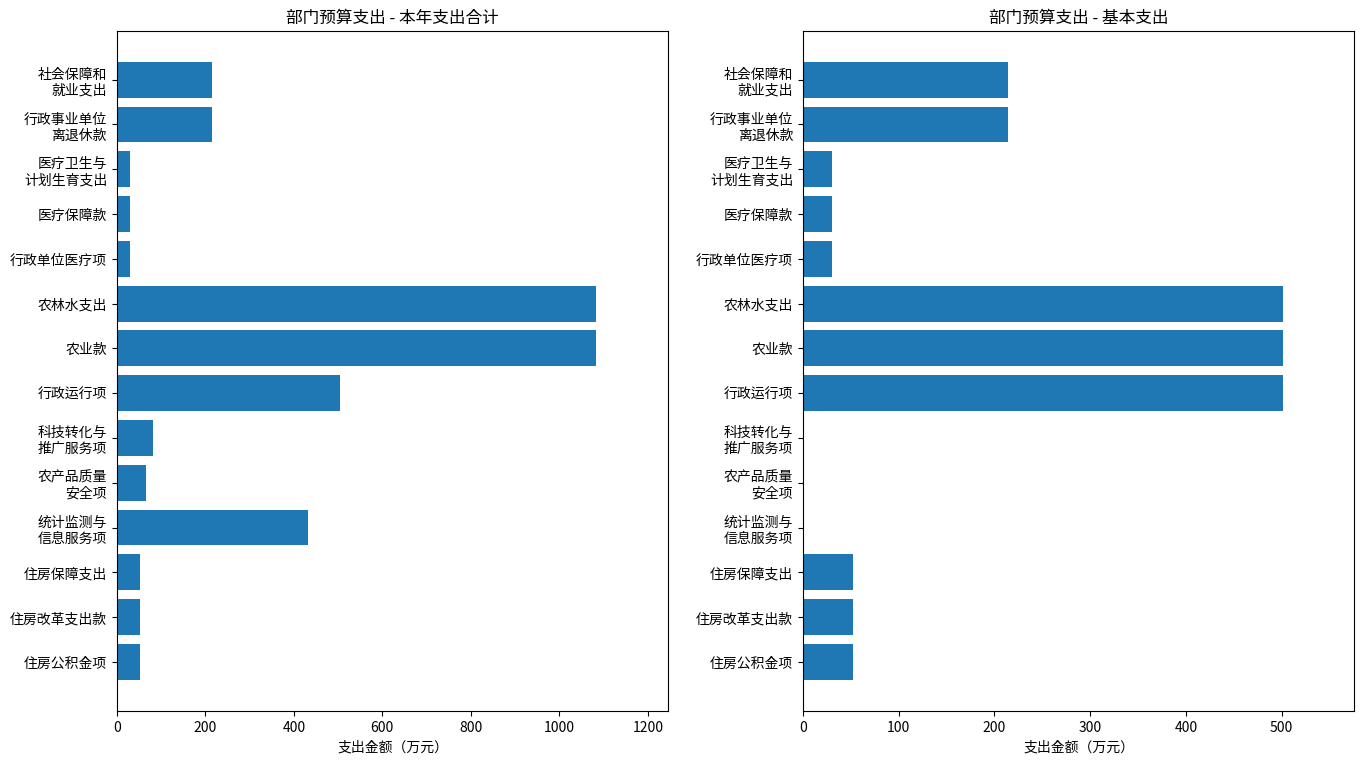

Read the 本年支出合计 value at 住房公积金项.

52.1